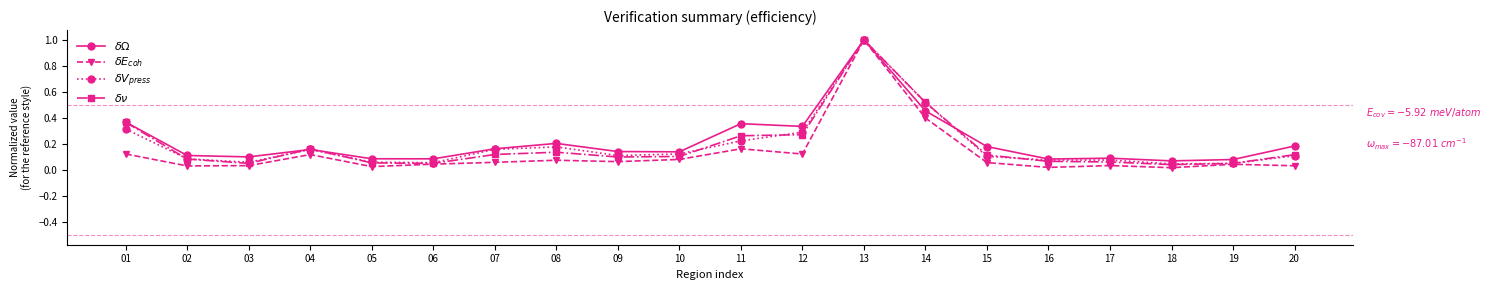

After their last crossing, which series has the higher values: $\delta\Omega$ or $\delta\nu$?

$\delta\Omega$